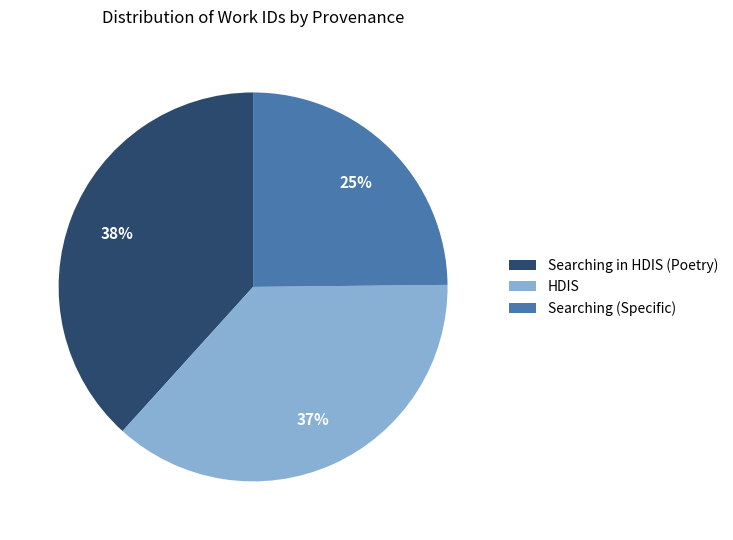

Which category has the biggest portion of the pie?

Searching in HDIS (Poetry)